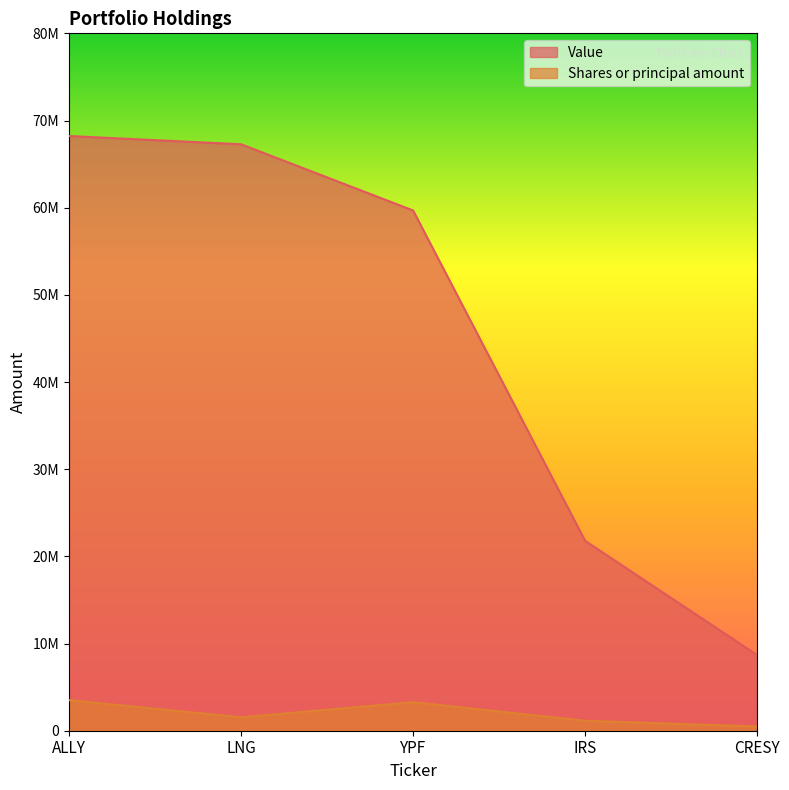

Is it true that Value equals 47714239 at ALLY?

False